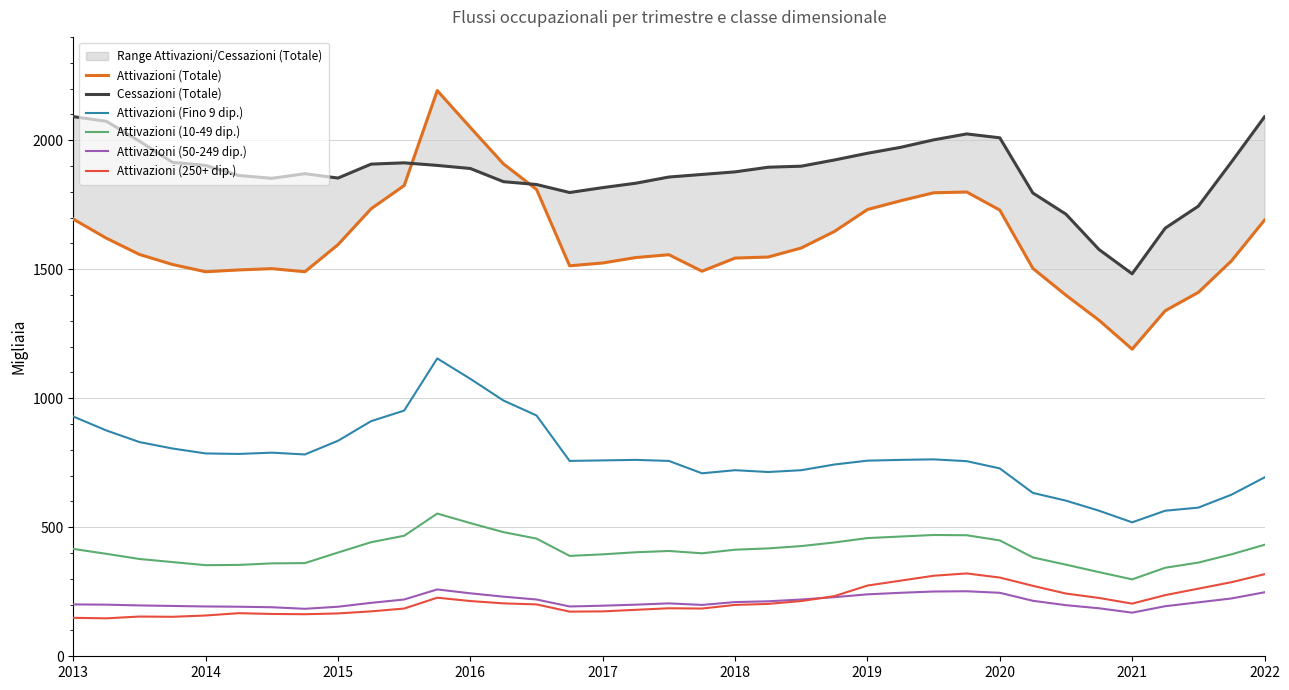

Which series has the largest total across all categories?

Cessazioni (Totale)